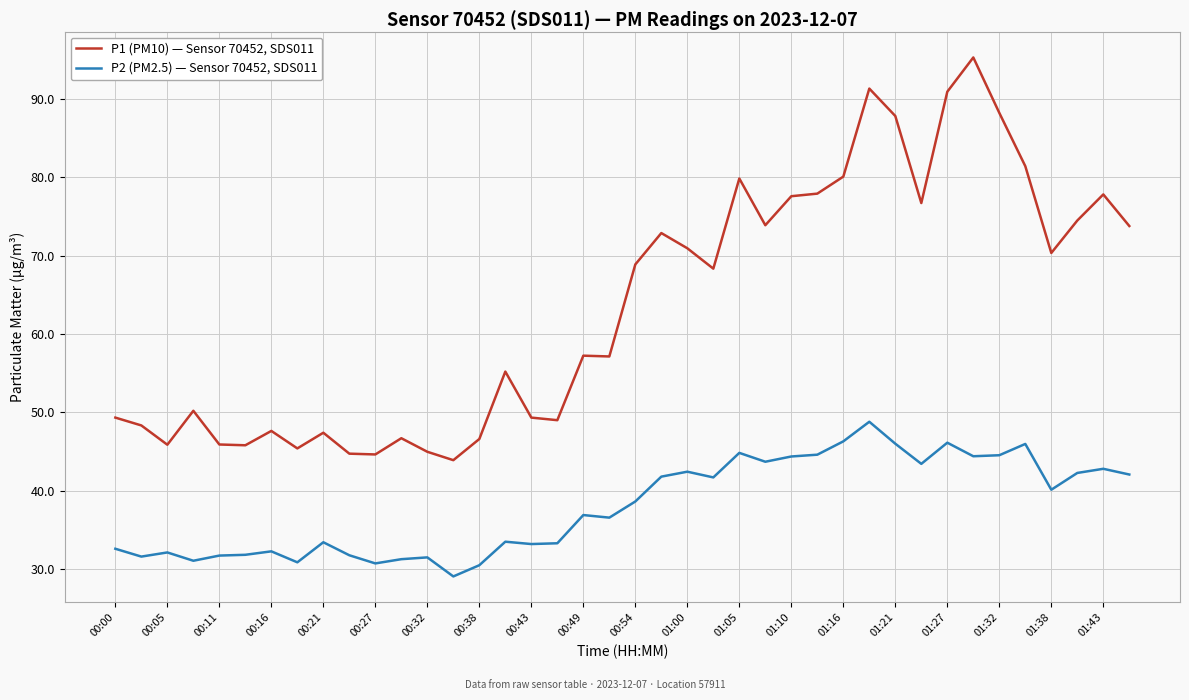

Which series has the largest range (max minus min)?

P1 (PM10) — Sensor 70452, SDS011